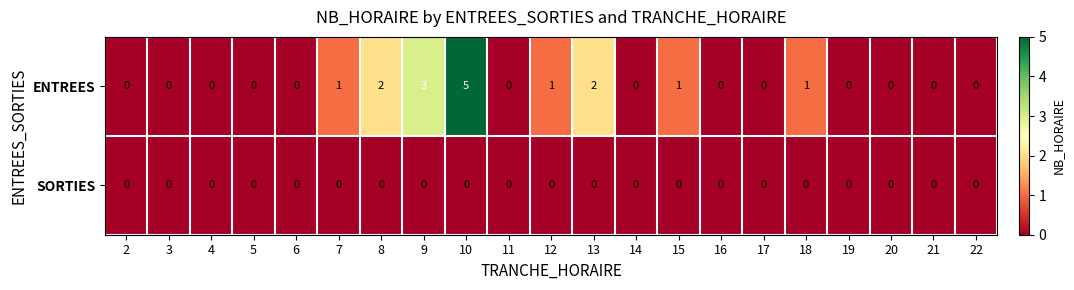

Which series changed the most between 8 and 20?

ENTREES